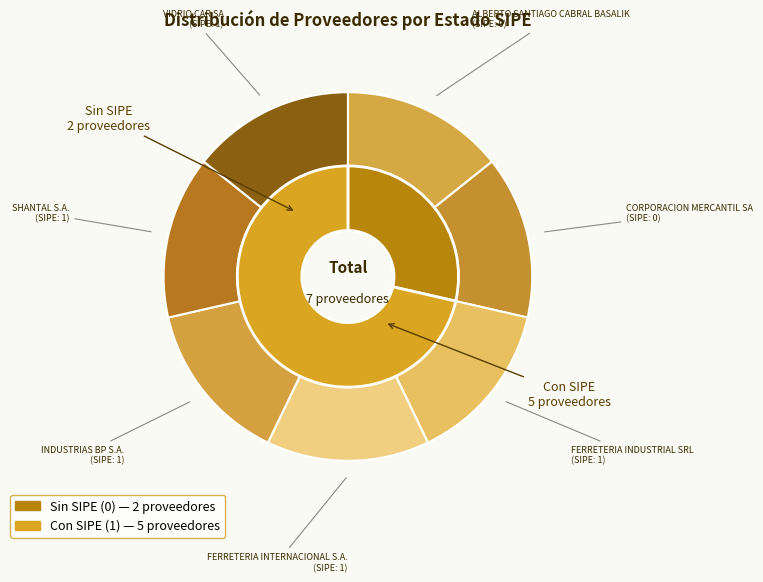

Does FERRETERIA INTERNACIONAL S.A. represent more than half of the total?

No